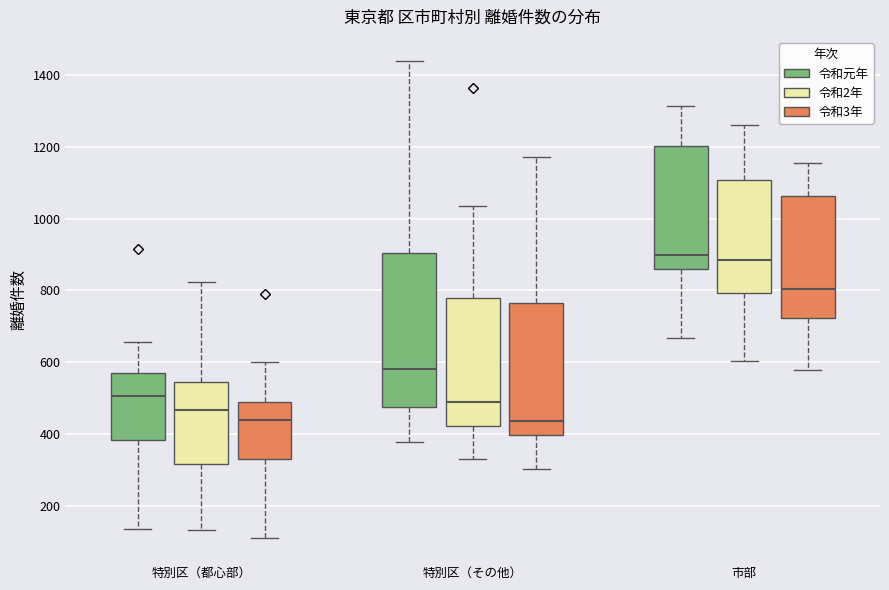

Which box is the tallest, from its lower edge to its upper edge?

特別区（その他） (令和元年)